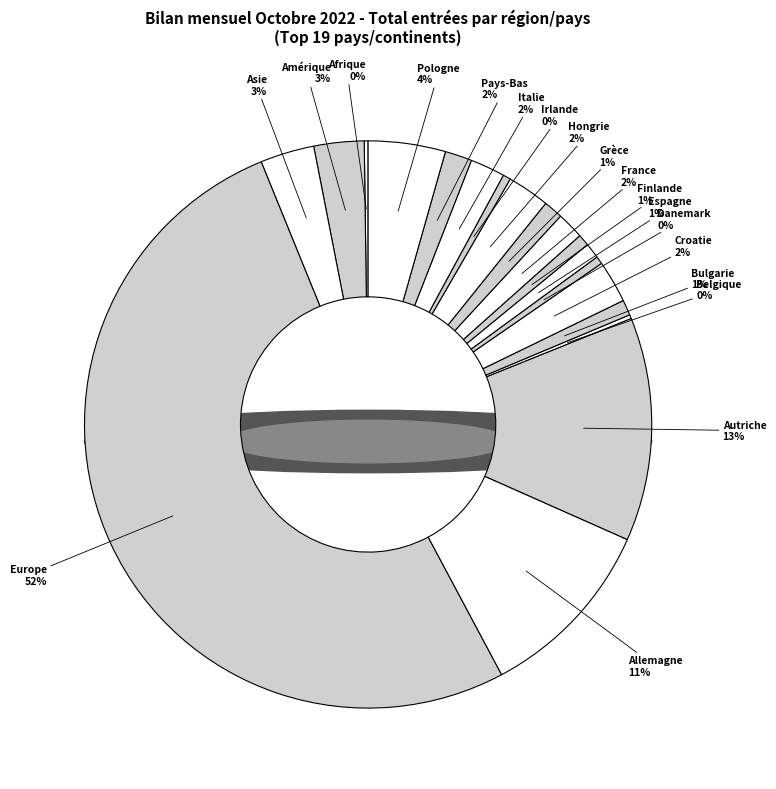

Which slice is the largest?

Europe